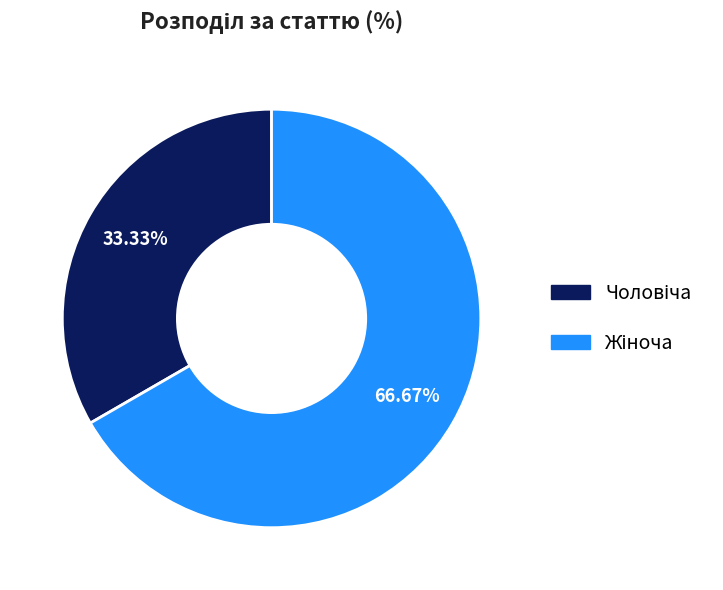

Does any single category account for the majority?

Yes